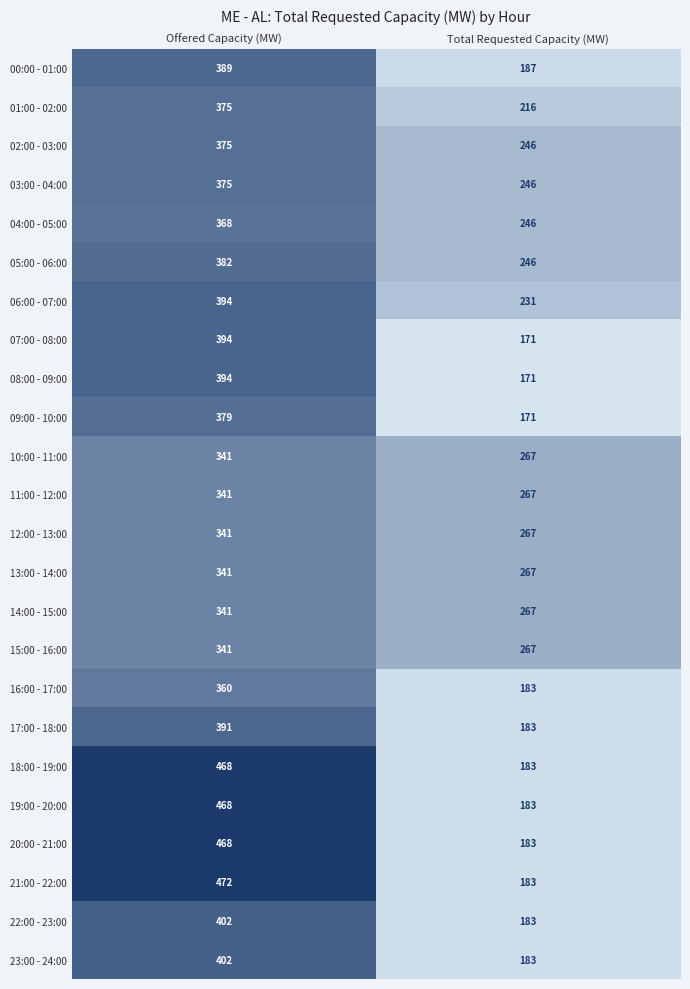

What is the difference between the maximum and minimum values in the 10:00 - 11:00 series?

74